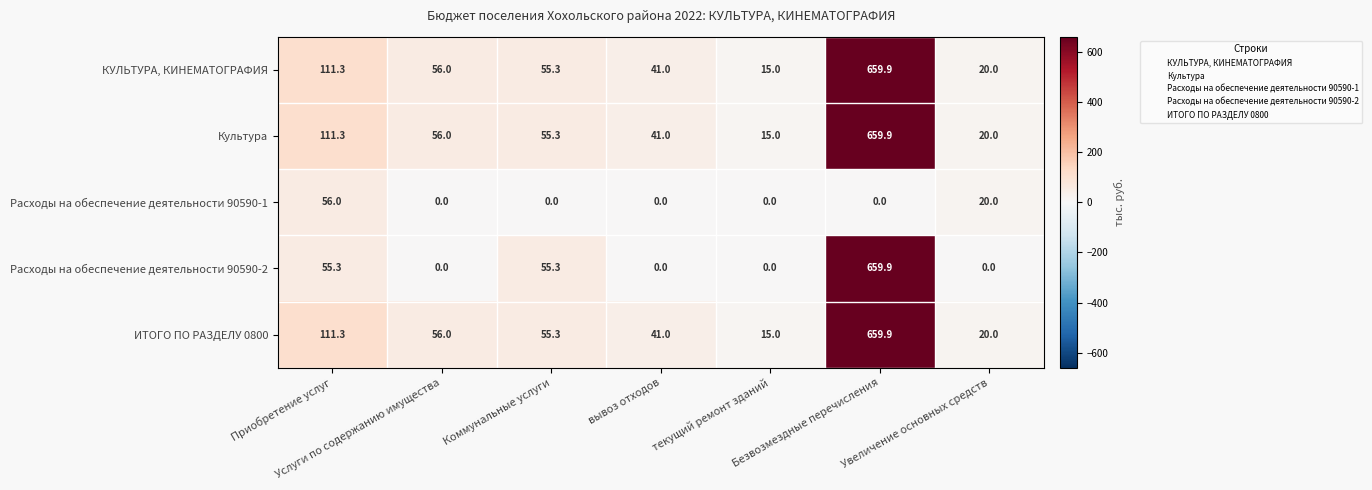

Which label corresponds to the largest value in the chart?

Безвозмездные перечисления